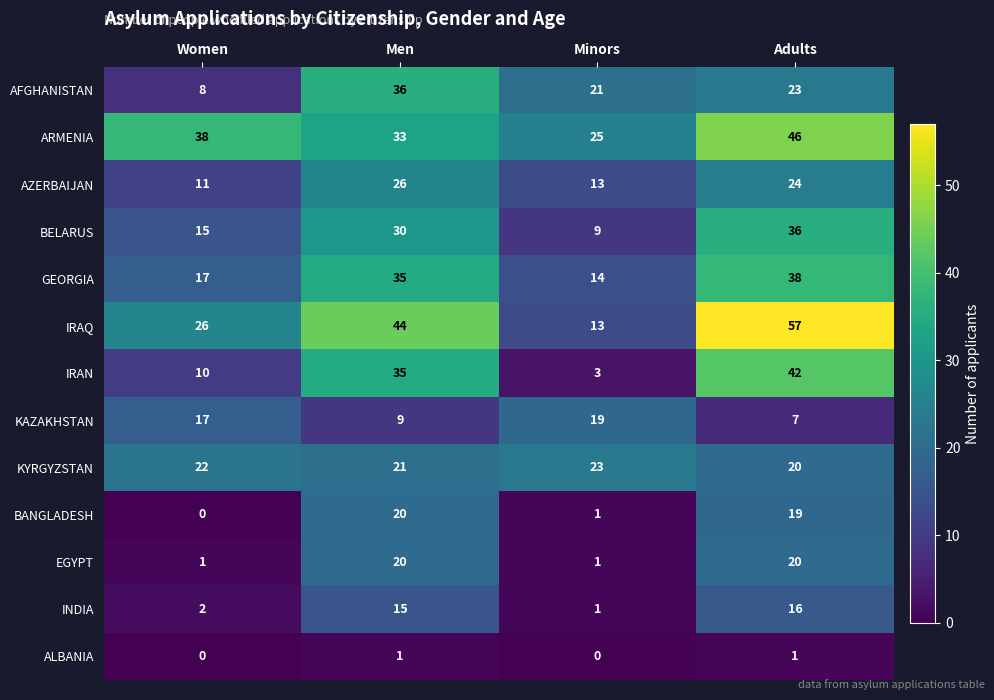

Which series changed the most between Women and Men?

AFGHANISTAN